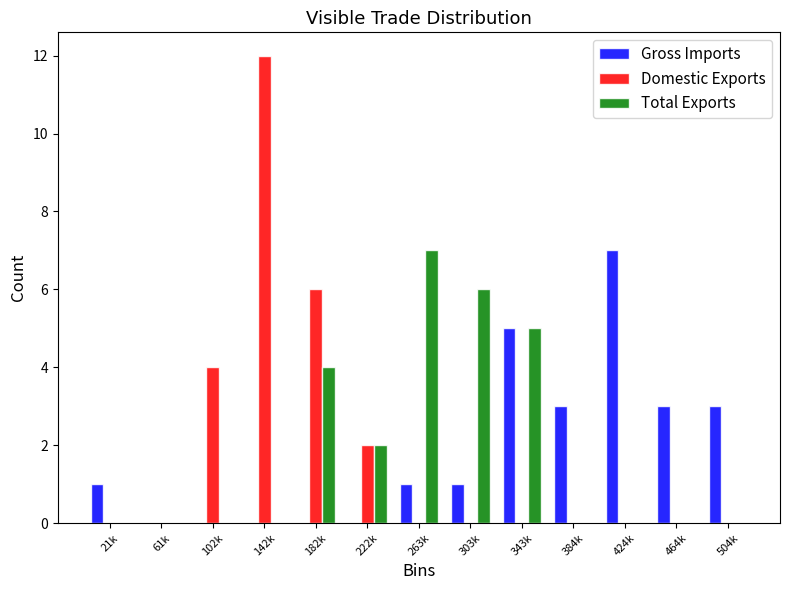

What is the sum of all Gross Imports values?

24